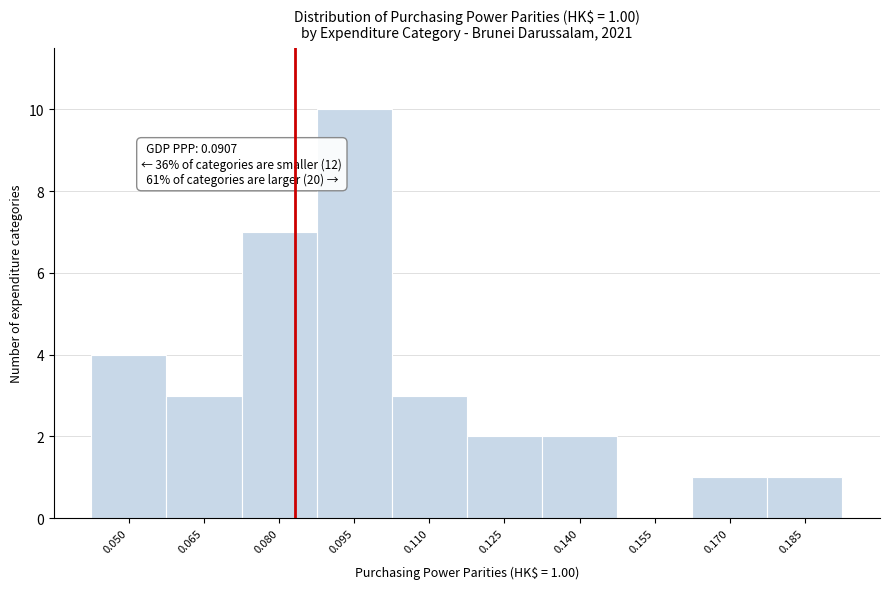

Reading right to left, list all the values displayed in this chart.

0.185=1	0.170=1	0.155=0	0.140=2	0.125=2	0.110=3	0.095=10	0.080=7	0.065=3	0.050=4